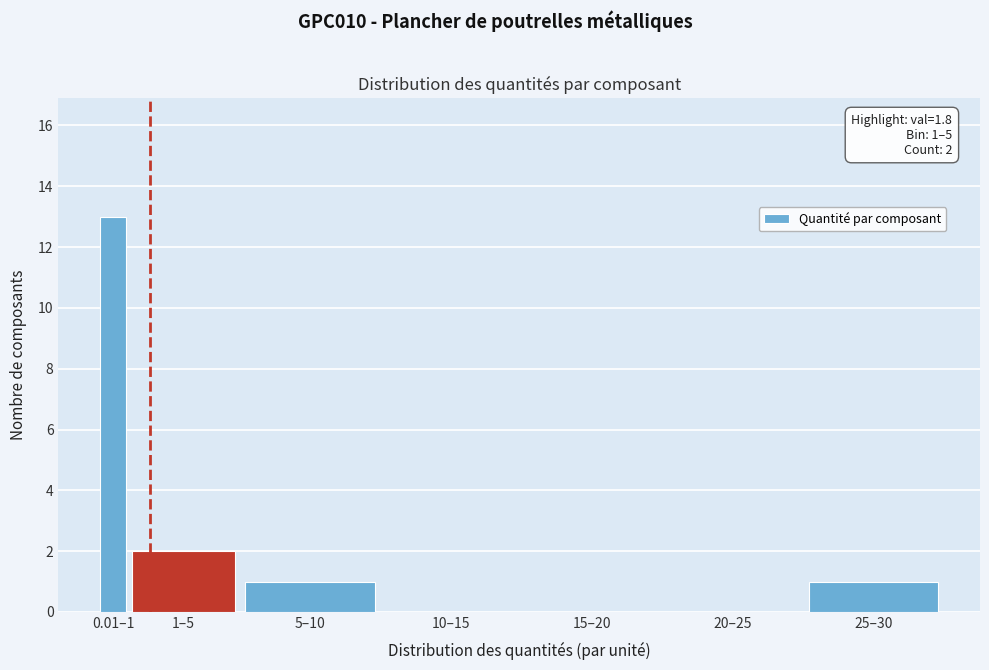

Reading left to right, transcribe all the data shown in this chart.

0.01–1=13	1–5=2	5–10=1	10–15=0	15–20=0	20–25=0	25–30=1